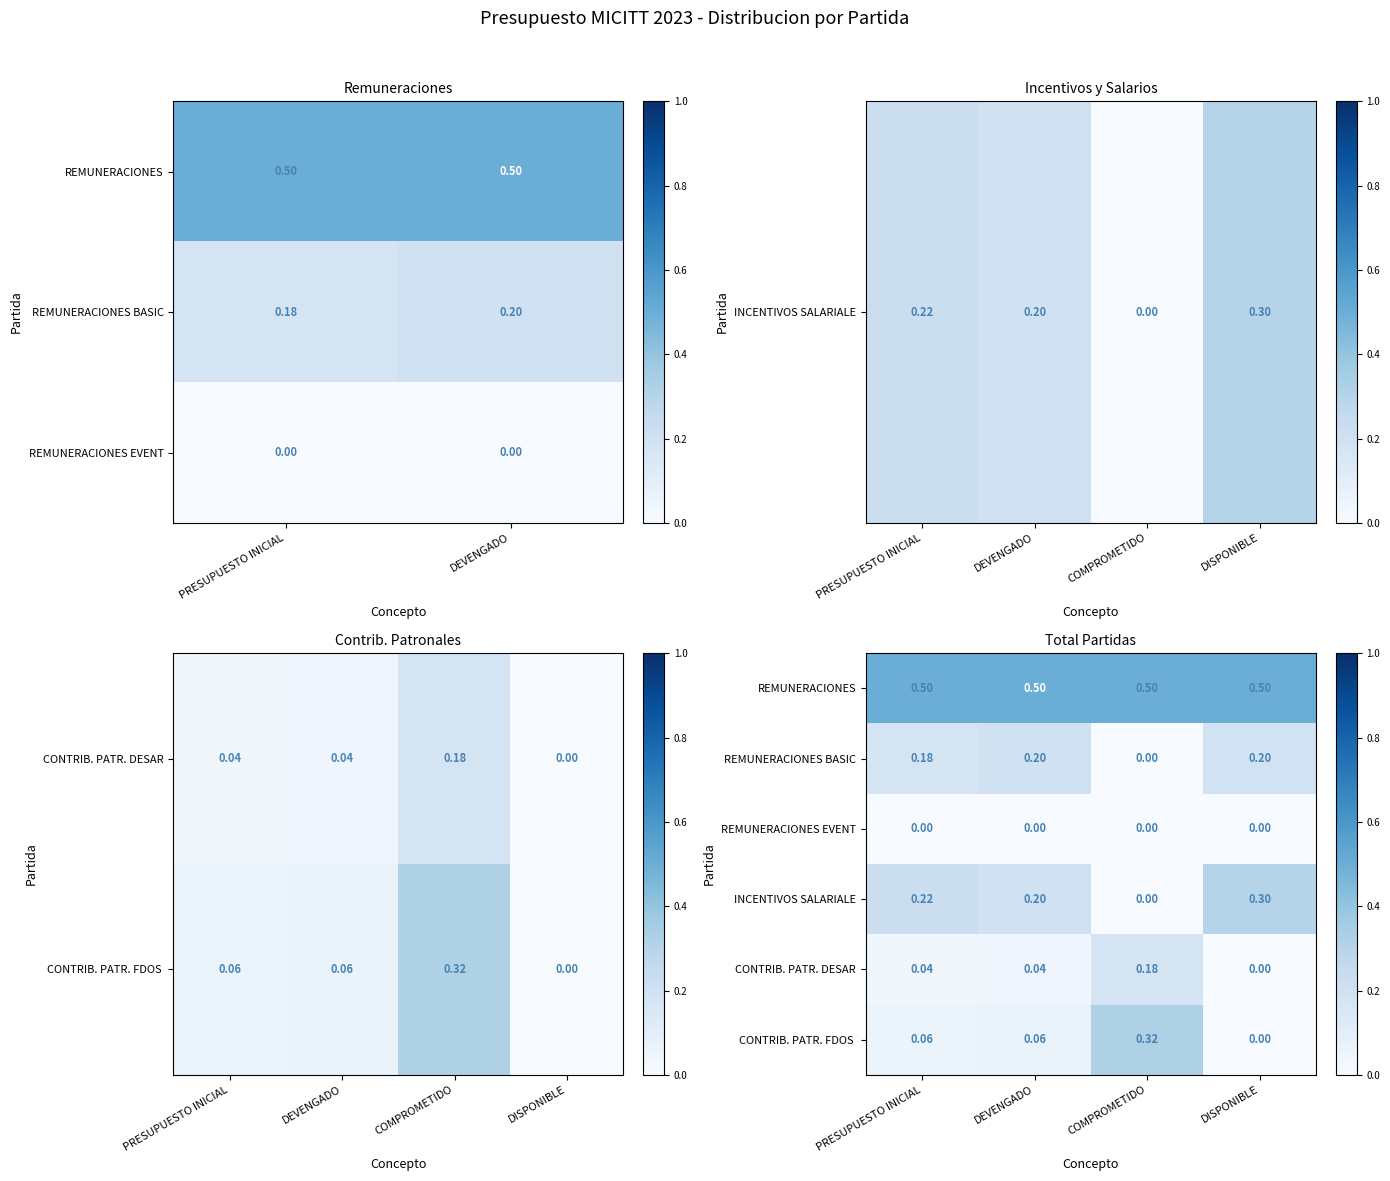

At which category does the chart reach its peak across all series?

DEVENGADO